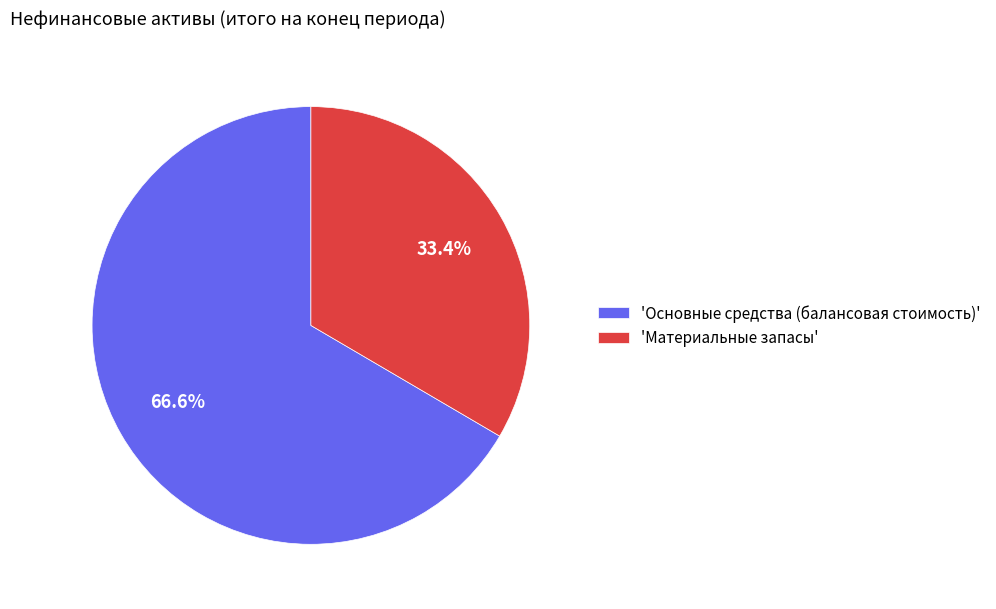

To the nearest percent, what is the average slice percentage?

50%